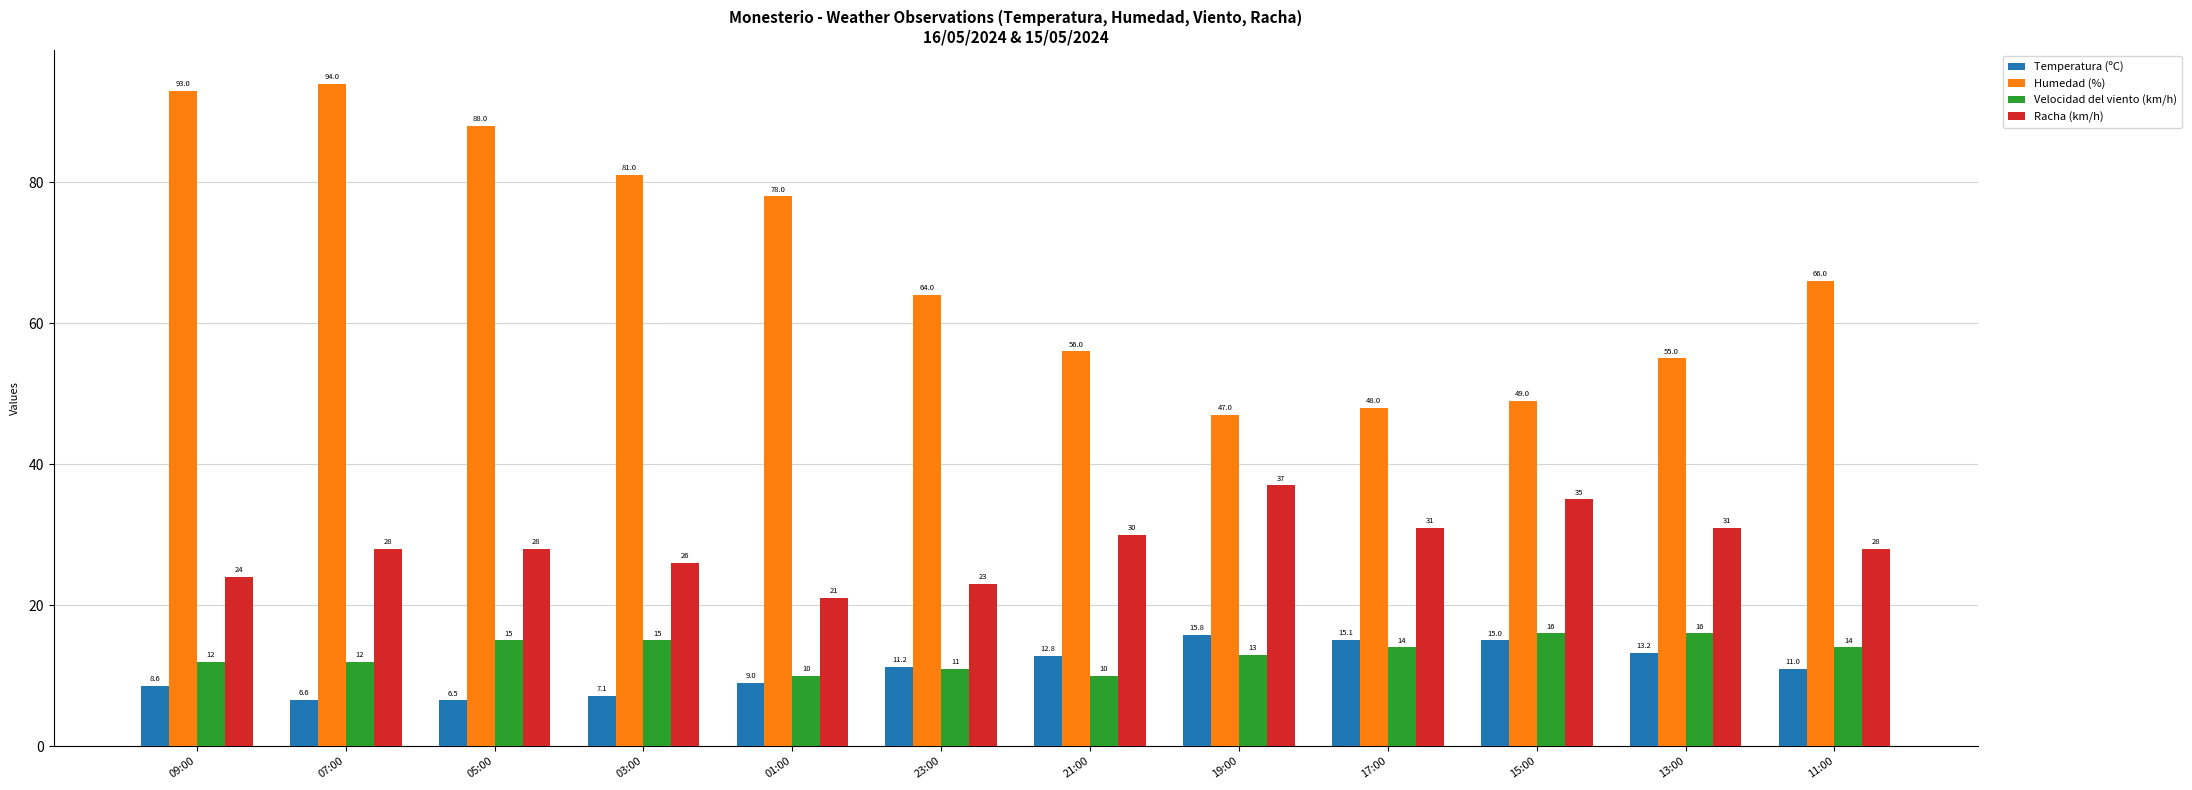

Is it true that Racha (km/h) equals 24.0 at 09:00?

True